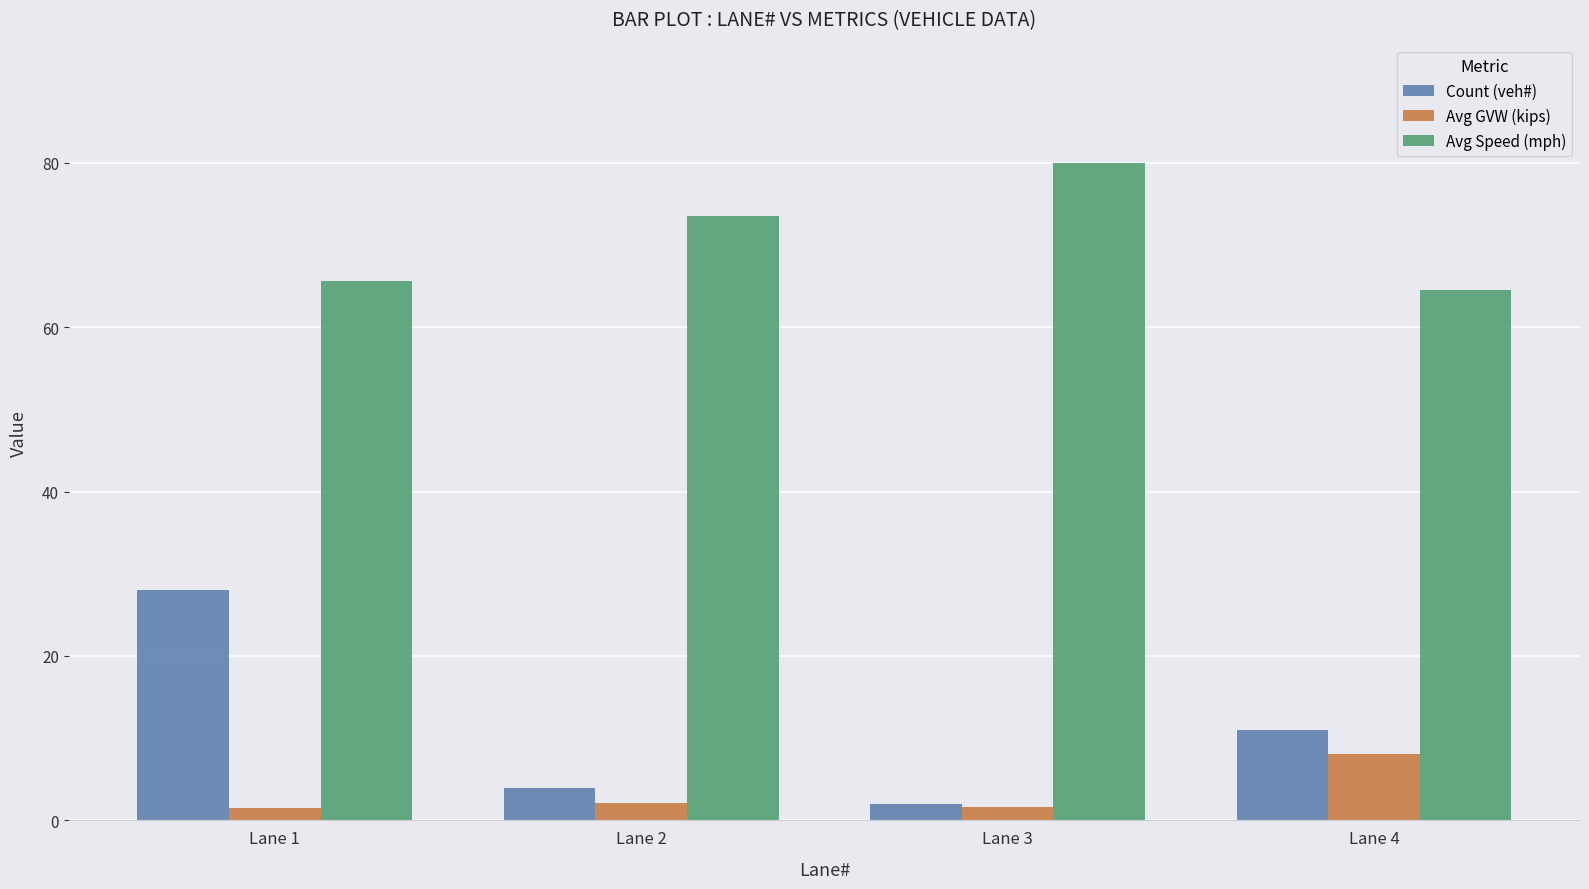

Which series has the largest range (max minus min)?

Count (veh#)